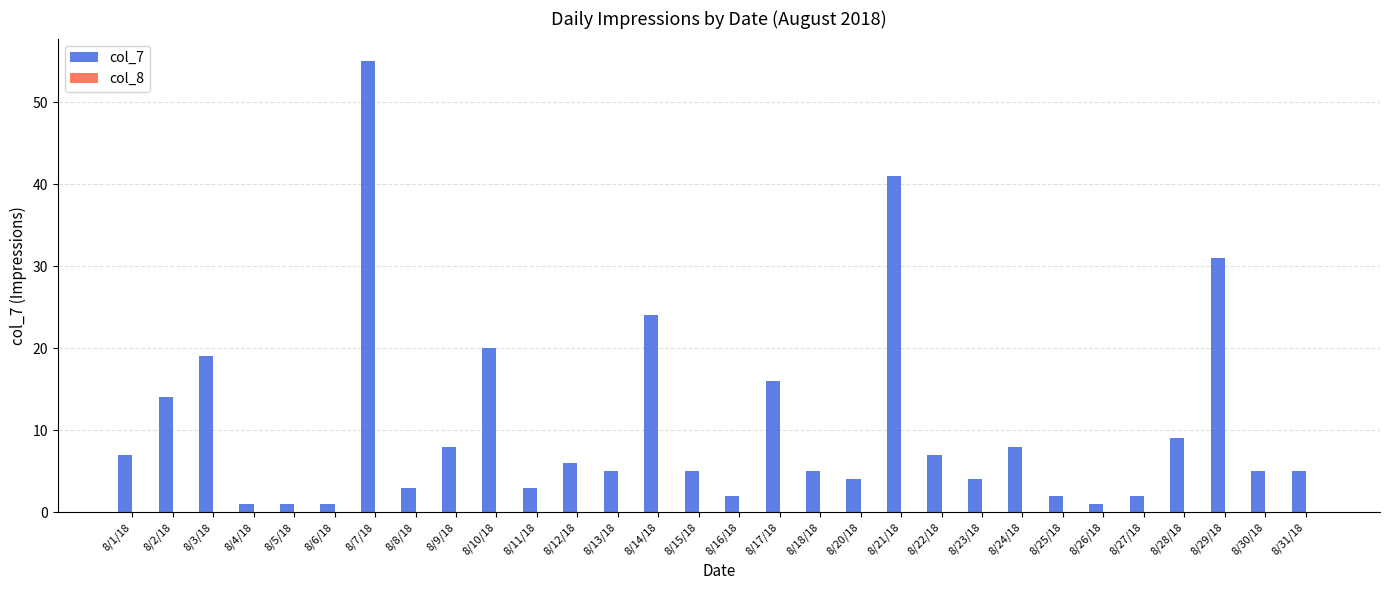

Reading left to right, list all the values displayed in this chart.

8/1/18=7	8/2/18=14	8/3/18=19	8/4/18=1	8/5/18=1	8/6/18=1	8/7/18=55	8/8/18=3	8/9/18=8	8/10/18=20	8/11/18=3	8/12/18=6	8/13/18=5	8/14/18=24	8/15/18=5	8/16/18=2	8/17/18=16	8/18/18=5	8/20/18=4	8/21/18=41	8/22/18=7	8/23/18=4	8/24/18=8	8/25/18=2	8/26/18=1	8/27/18=2	8/28/18=9	8/29/18=31	8/30/18=5	8/31/18=5